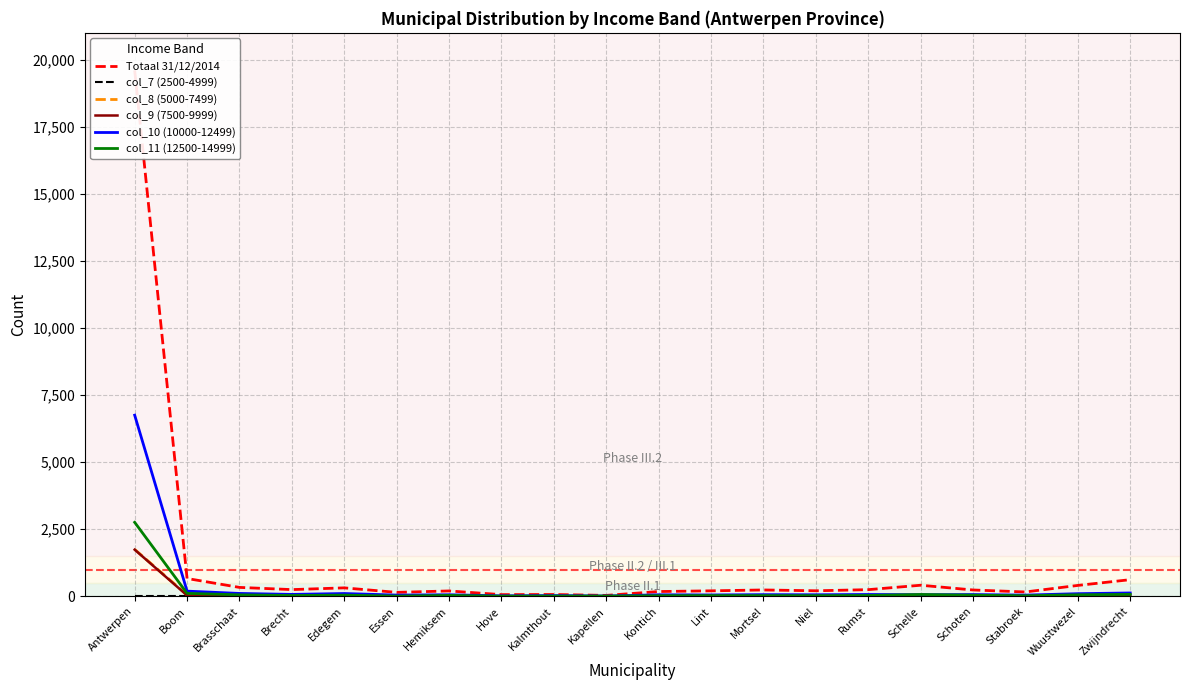

Rank the categories by col_10 (10000-12499) value from lowest to highest.

Kapellen, Hove, Kalmthout, Stabroek, Essen, Lint, Kontich, Hemiksem, Niel, Schelle, Mortsel, Schoten, Rumst, Brecht, Wuustwezel, Edegem, Brasschaat, Zwijndrecht, Boom, Antwerpen